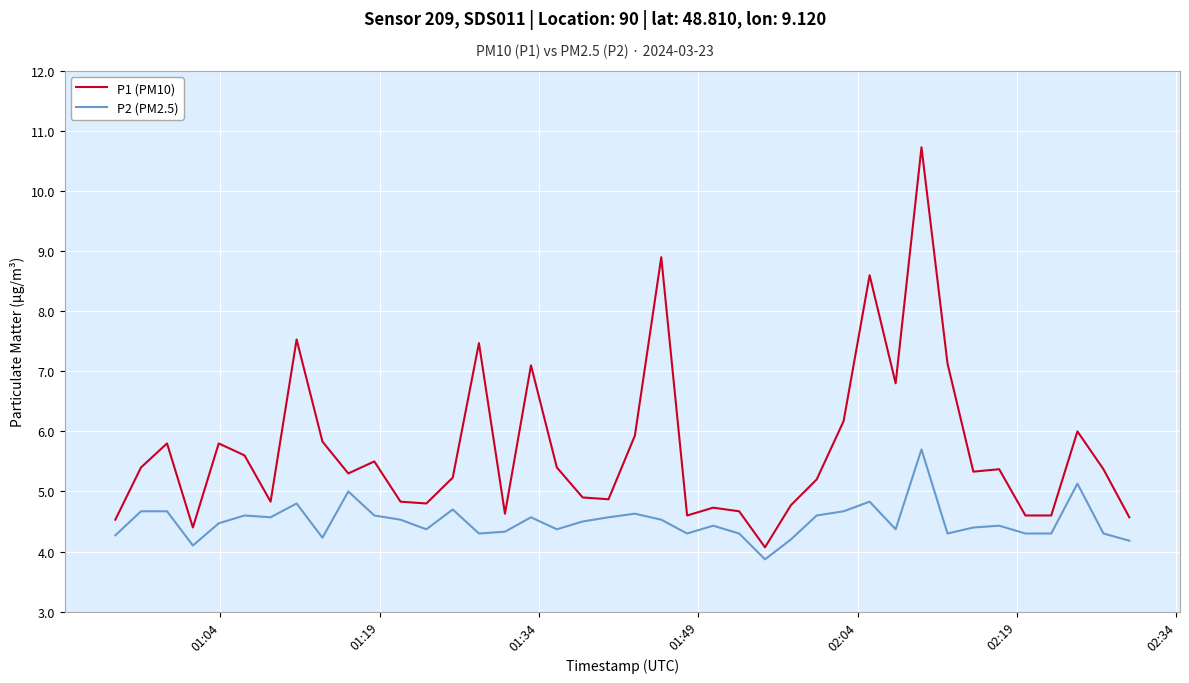

Which series has the largest total across all categories?

P1 (PM10)